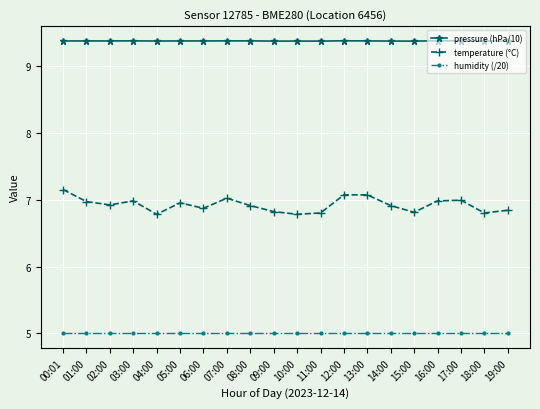

What is the label of the 16th point from the right?

04:00